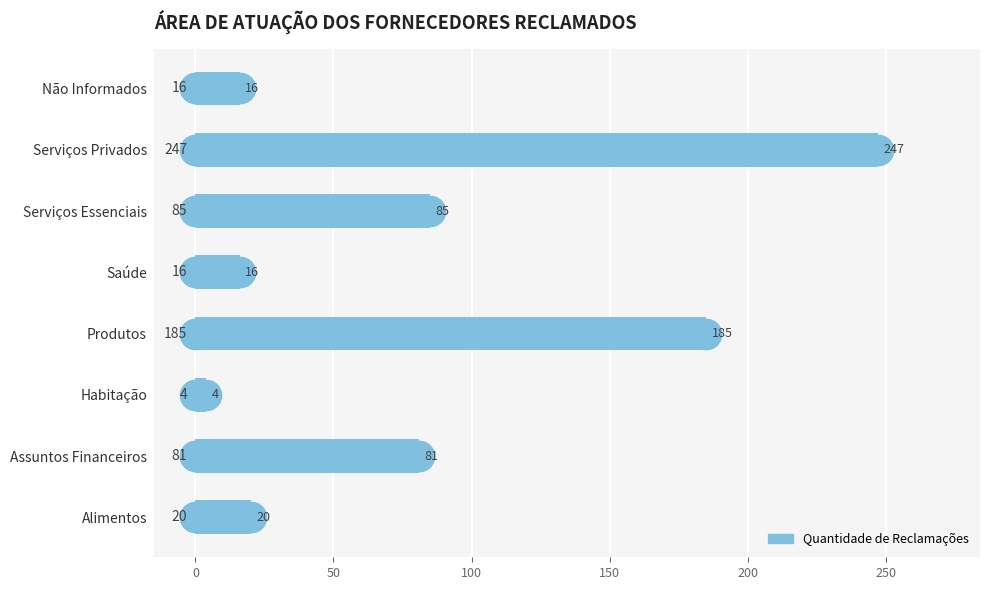

At which category does the chart reach its minimum across all series?

Habitação